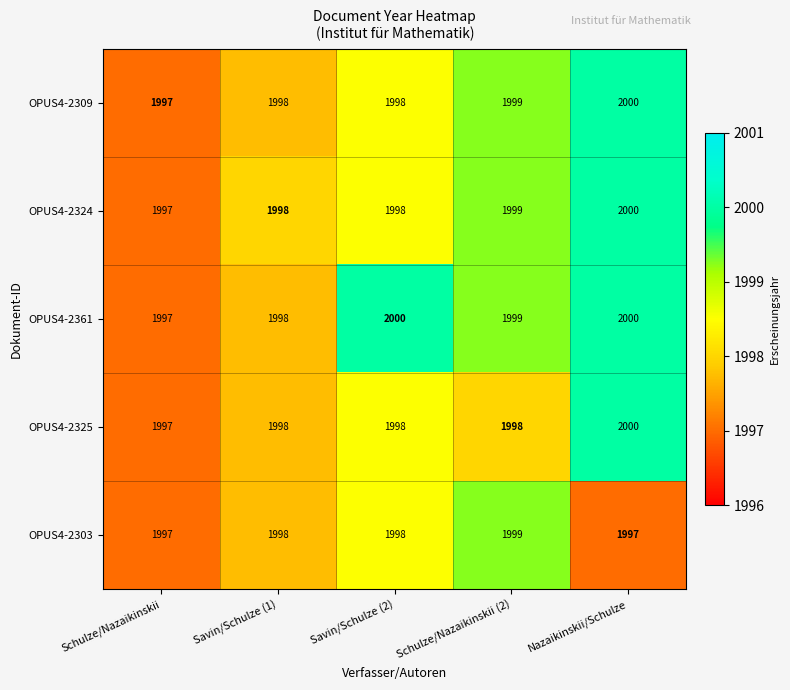

True or false: OPUS4-2303 has a value of 674 at Savin/Schulze (2).

False